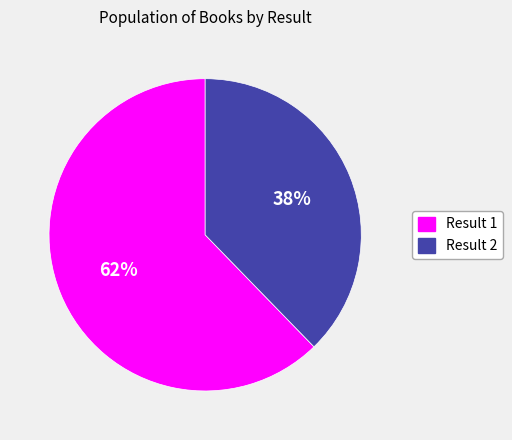

How many slices are in this pie chart?

2